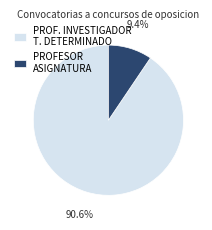

What is the smallest slice in the pie chart?

PROFESOR ASIGNATURA